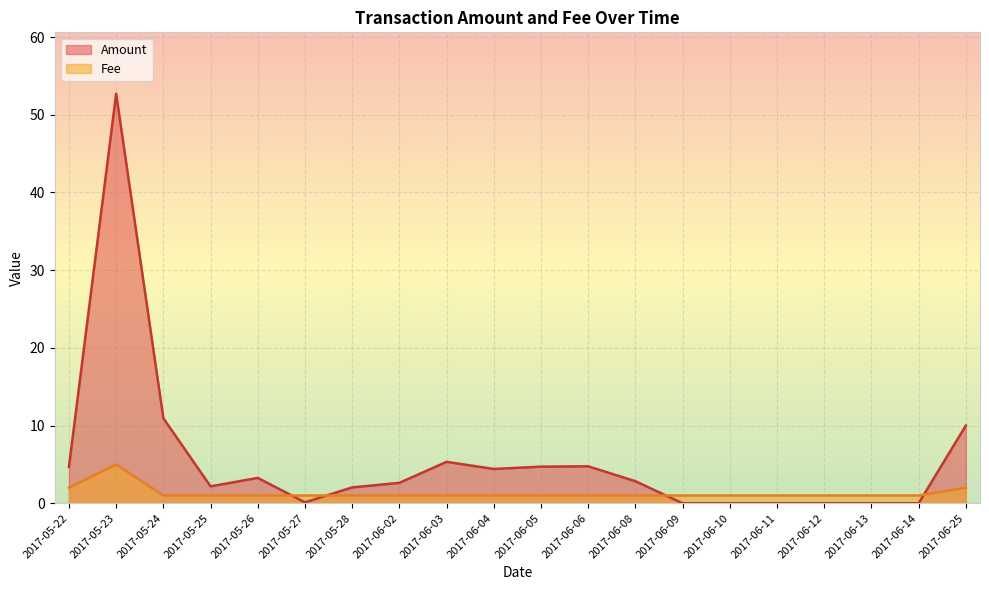

Which series has the largest total across all categories?

Amount